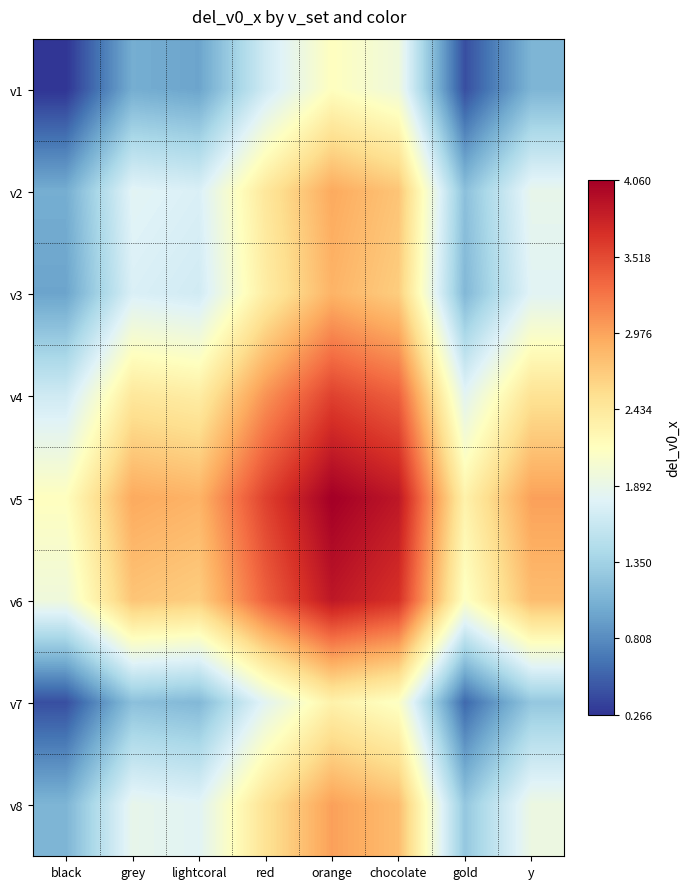

At black, list the series in order from largest to smallest.

v5, v6, v4, v8, v2, v3, v7, v1